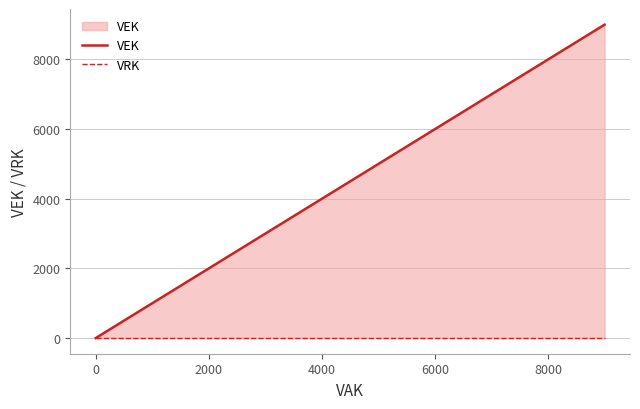

The VRK series shows 0 at 0. True or false?

True